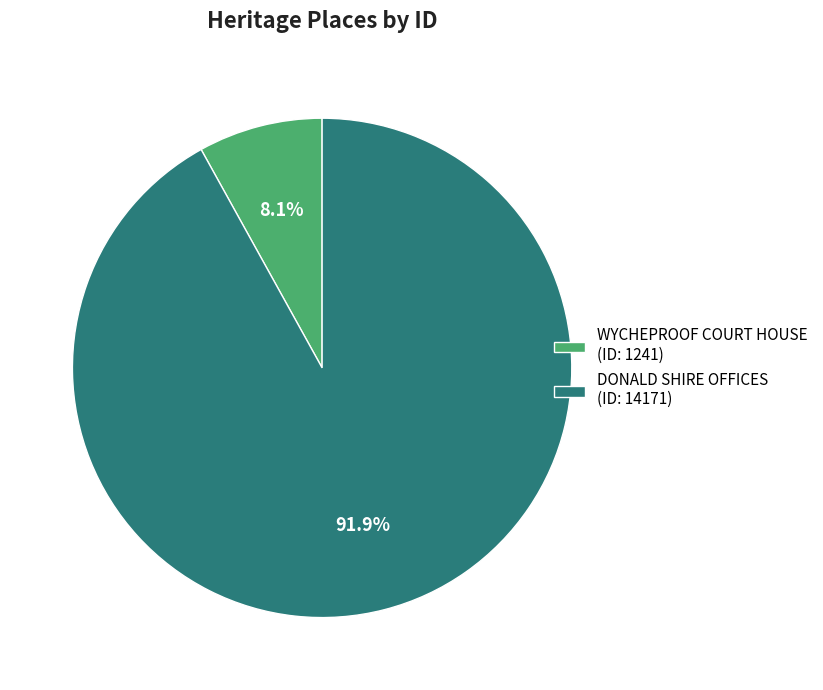

How many segments does this pie chart have?

2